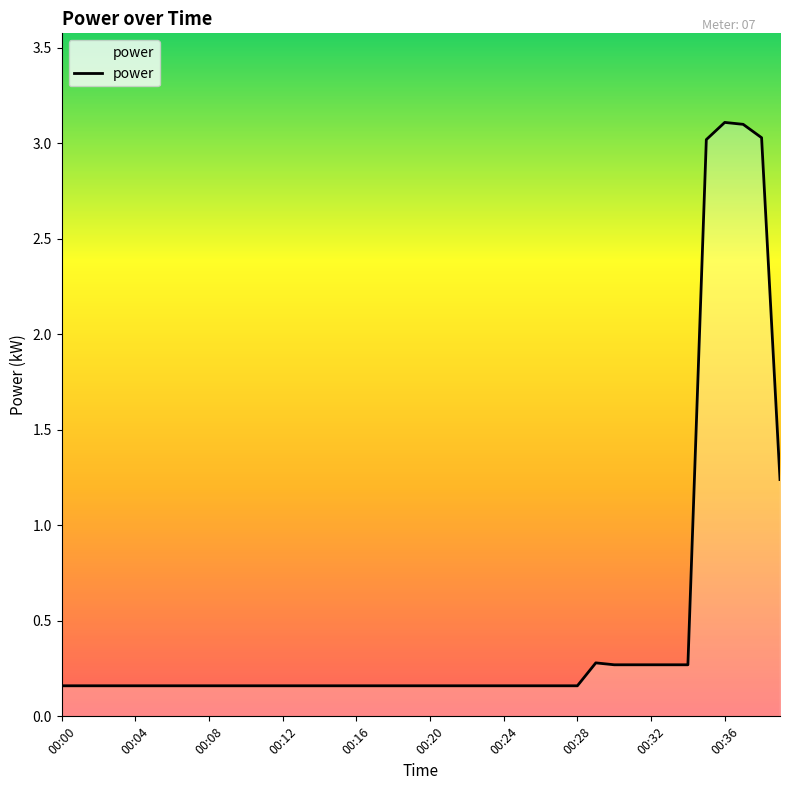

What is the greatest value displayed?

3.1